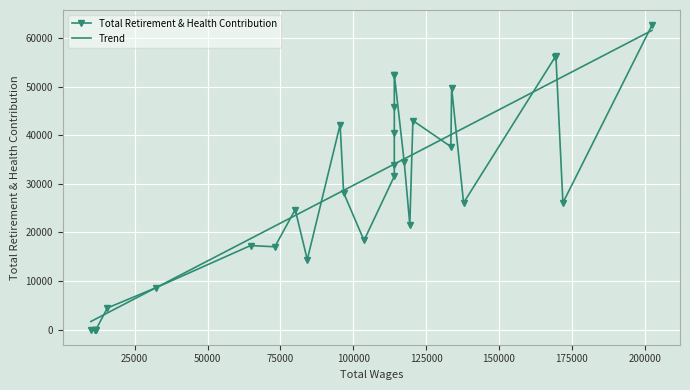

How many categories are shown in the chart?

29